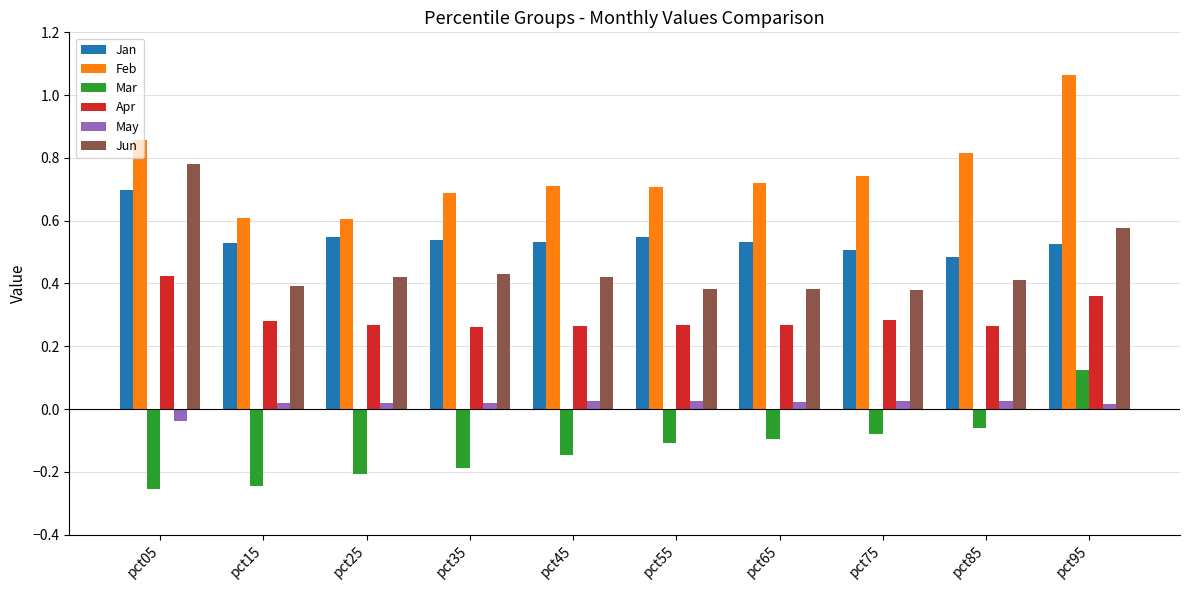

Which series has the largest total across all categories?

Feb